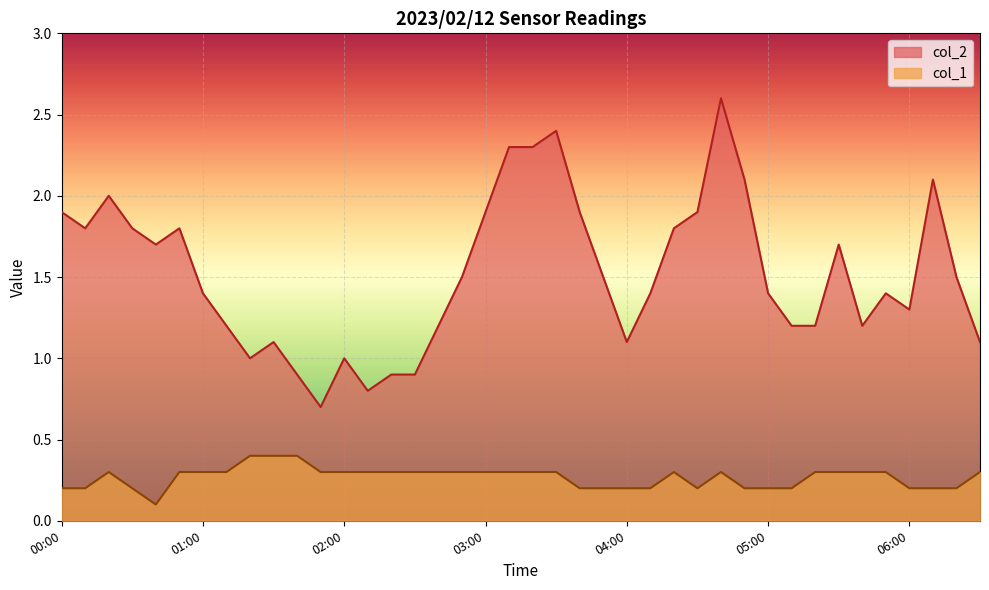

Rank the categories by col_1 value from lowest to highest.

00:40, 00:00, 00:10, 00:30, 03:40, 03:50, 04:00, 04:10, 04:30, 04:50, 05:00, 05:10, 06:00, 06:10, 06:20, 00:20, 00:50, 01:00, 01:10, 01:50, 02:00, 02:10, 02:20, 02:30, 02:40, 02:50, 03:00, 03:10, 03:20, 03:30, 04:20, 04:40, 05:20, 05:30, 05:40, 05:50, 06:30, 01:20, 01:30, 01:40